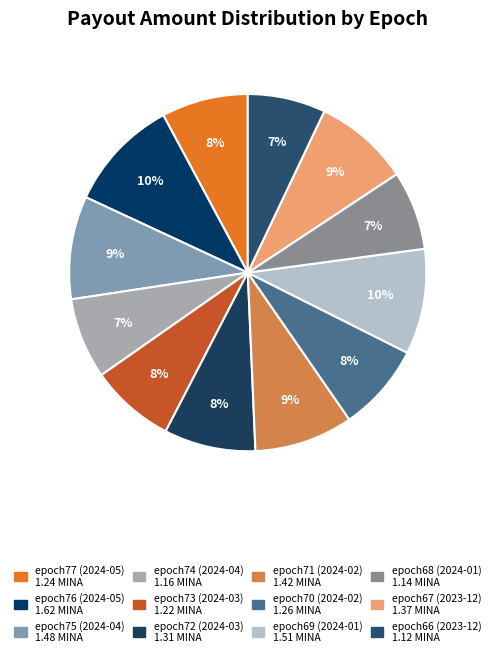

Do epoch67 (2023-12) and epoch74 (2024-04) together represent more than half of the pie?

No